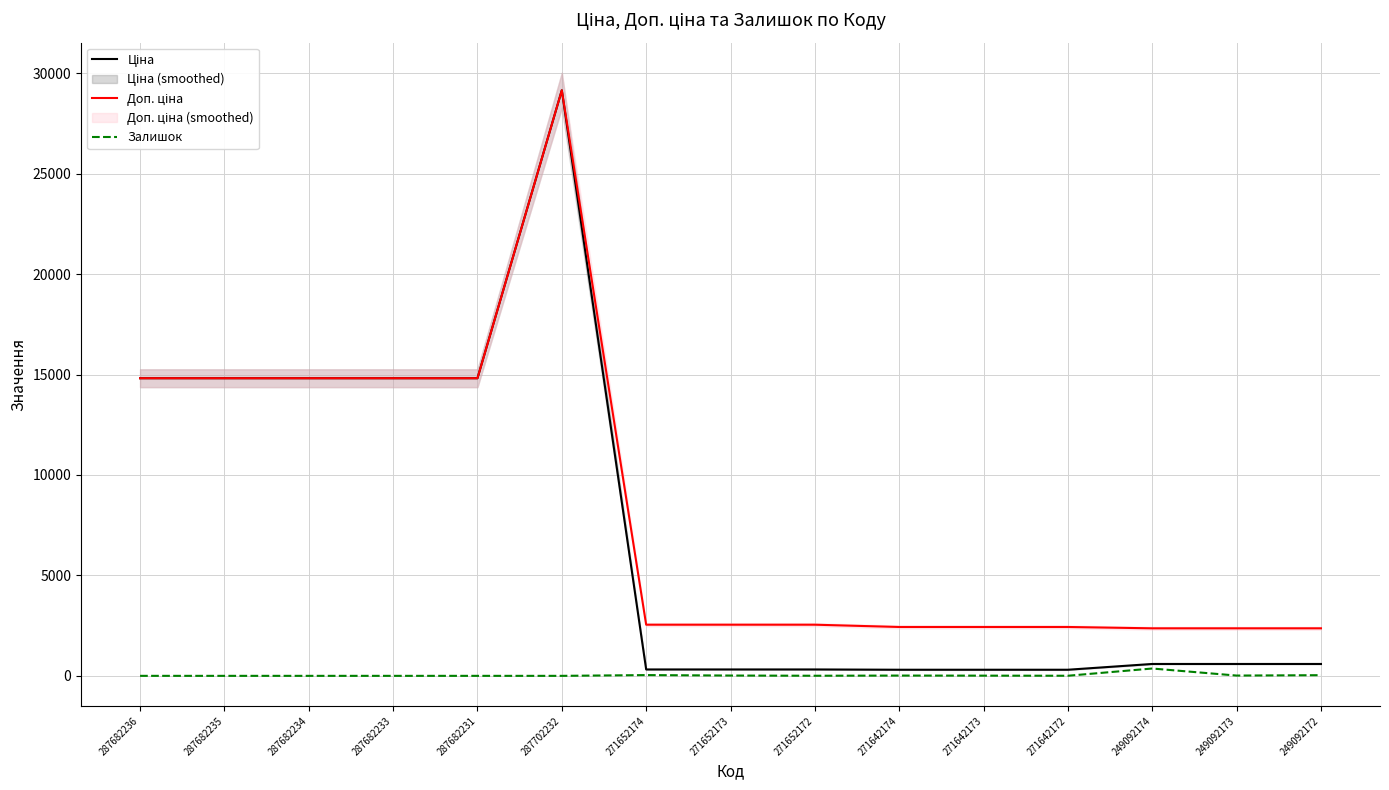

How many interior local peaks does the Ціна series have?

1